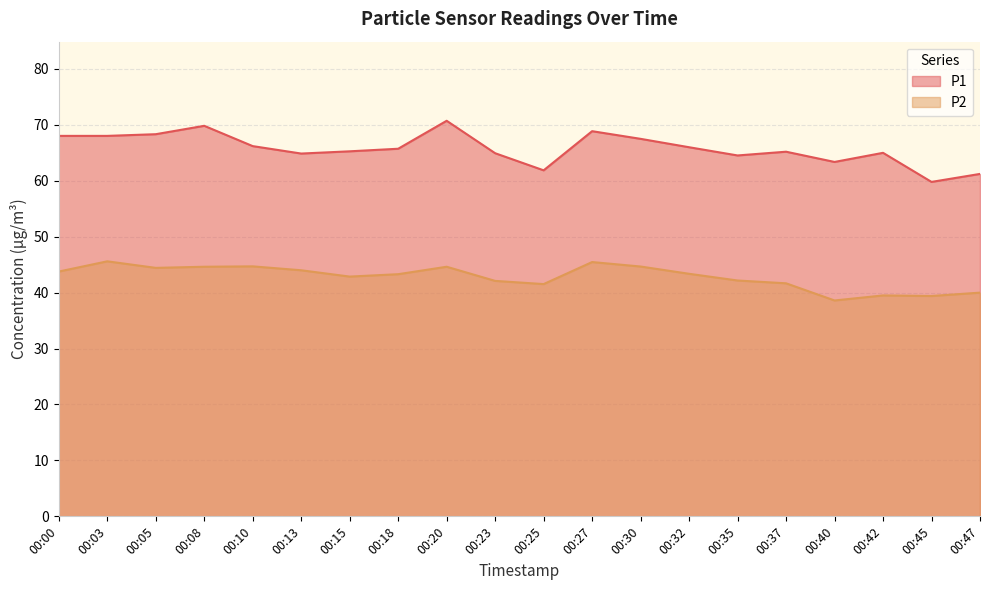

List the series in order of their peak value, highest first.

P1, P2